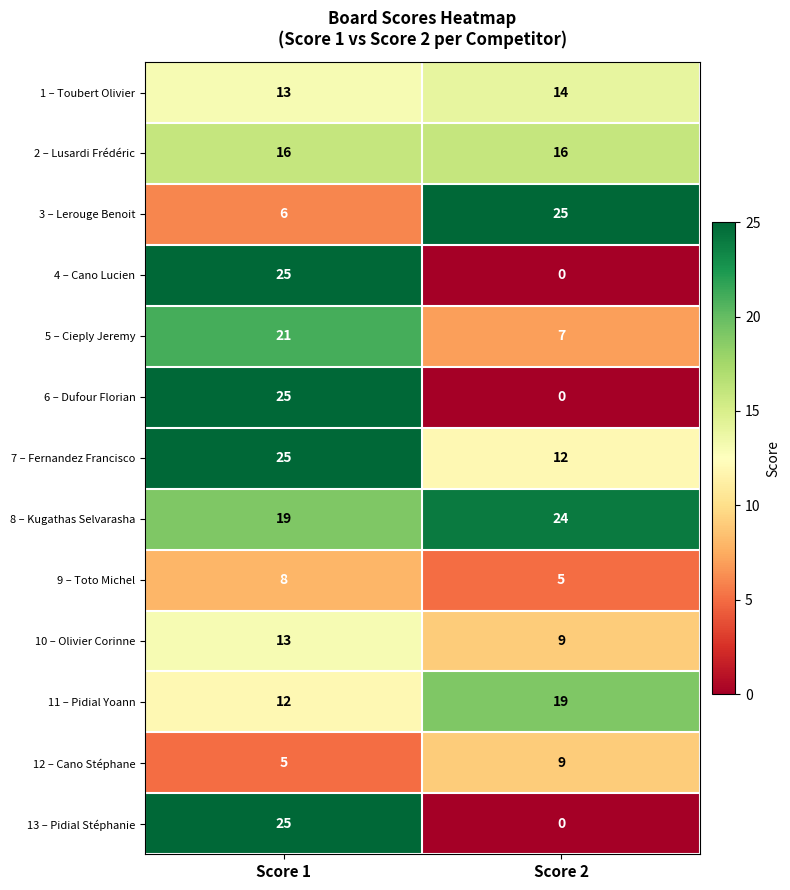

Reading left to right, what are all the values shown in this chart?

1 – Toubert Olivier: Score 1=13	Score 2=14
2 – Lusardi Frédéric: Score 1=16	Score 2=16
3 – Lerouge Benoit: Score 1=6	Score 2=25
4 – Cano Lucien: Score 1=25	Score 2=0
5 – Cieply Jeremy: Score 1=21	Score 2=7
6 – Dufour Florian: Score 1=25	Score 2=0
7 – Fernandez Francisco: Score 1=25	Score 2=12
8 – Kugathas Selvarasha: Score 1=19	Score 2=24
9 – Toto Michel: Score 1=8	Score 2=5
10 – Olivier Corinne: Score 1=13	Score 2=9
11 – Pidial Yoann: Score 1=12	Score 2=19
12 – Cano Stéphane: Score 1=5	Score 2=9
13 – Pidial Stéphanie: Score 1=25	Score 2=0